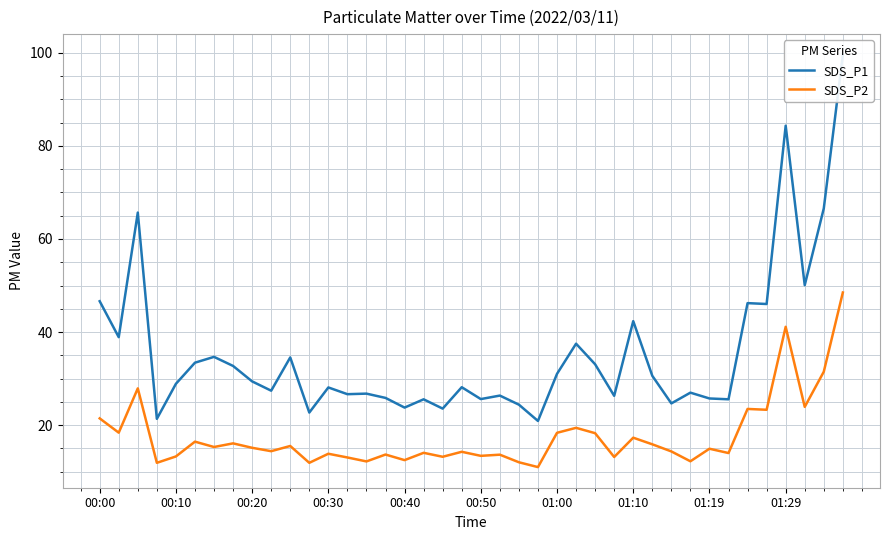

What is the difference between the SDS_P1 values at 35 and 20?

20.4